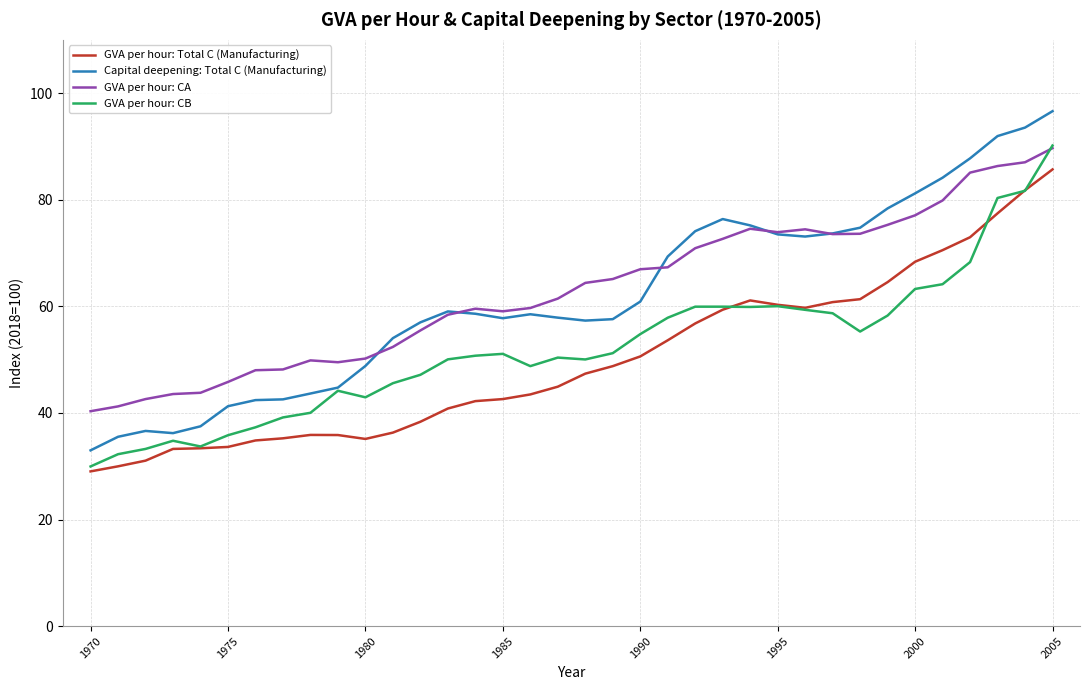

Which series has the largest range (max minus min)?

Capital deepening: Total C (Manufacturing)